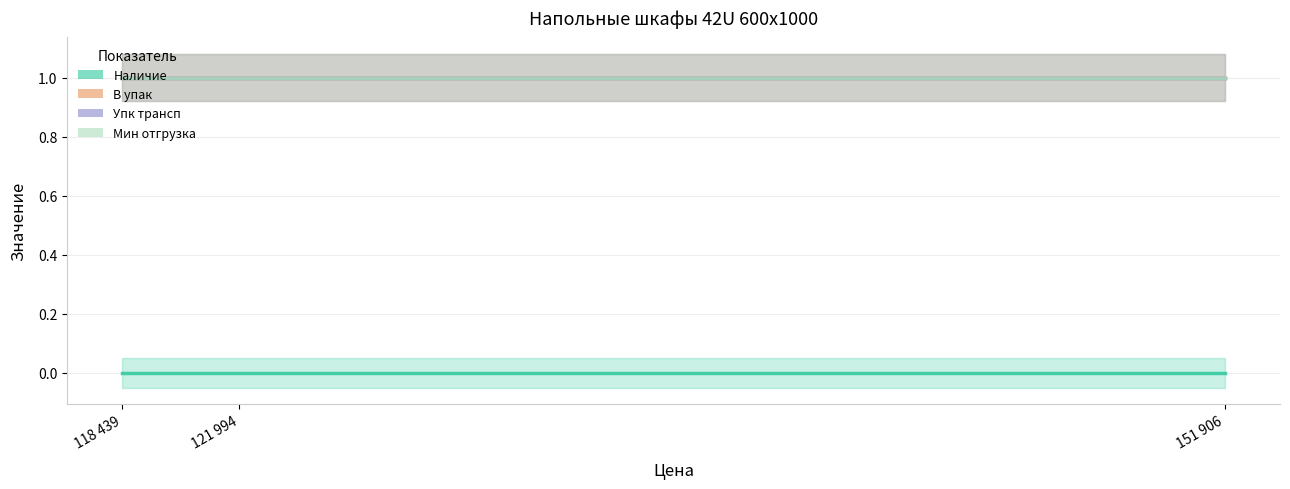

At which label is В упак closest to 1?

118439